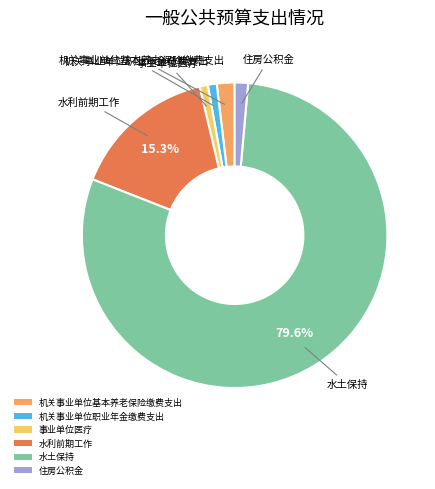

What is the majority slice?

水土保持